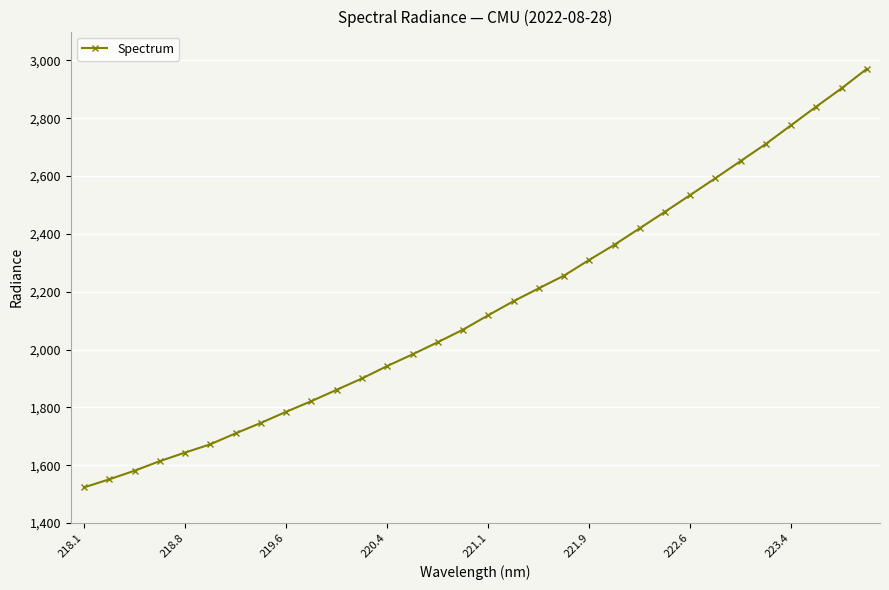

What is the sum of all values?

68734.6